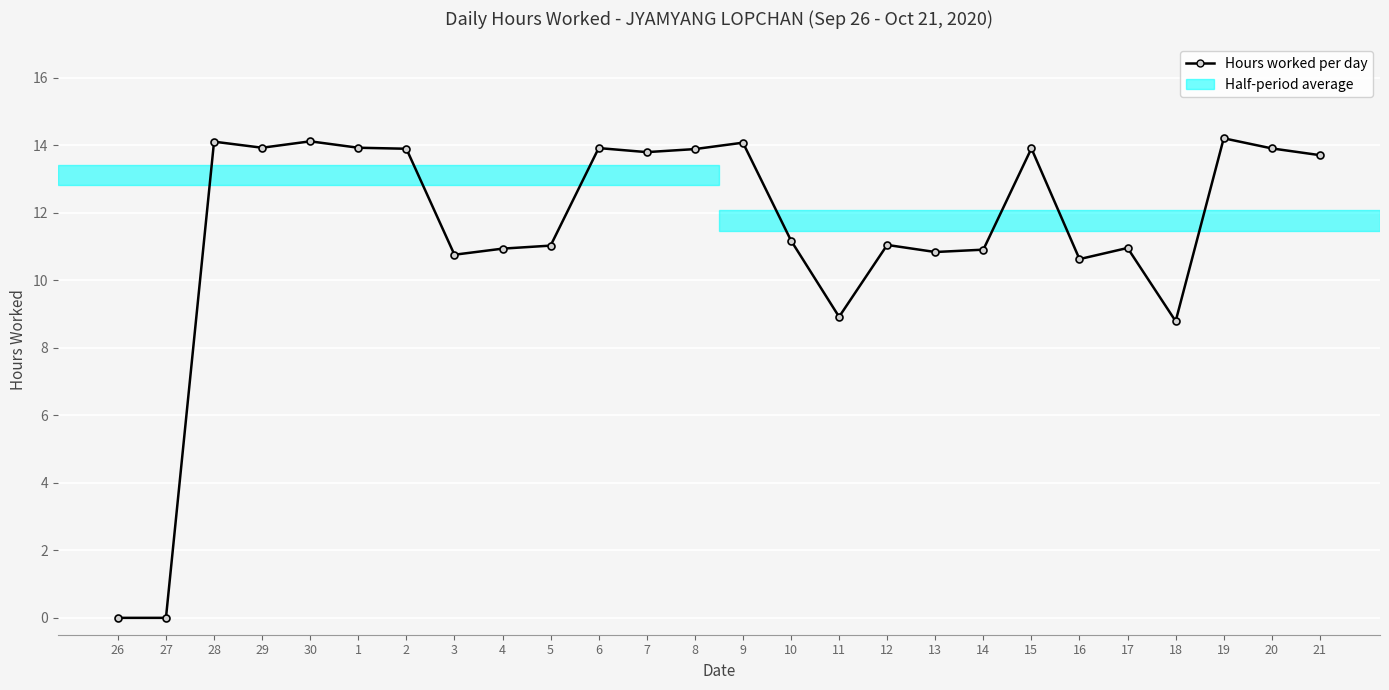

At which category does the chart reach its peak across all series?

19